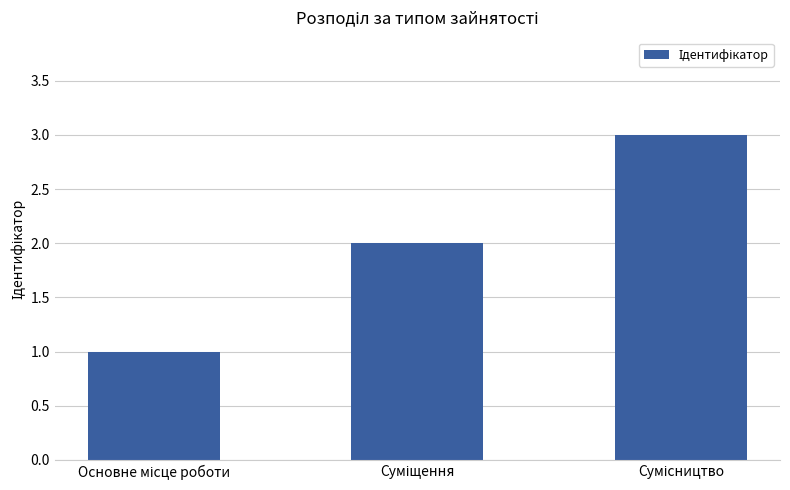

What is the sum of all values?

6